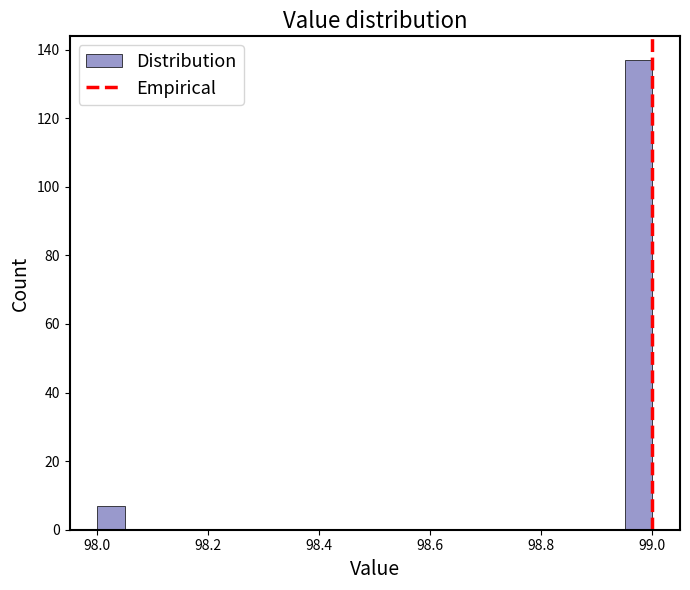

Around what value on the x-axis is the tallest bar? Give the approximate position of its centre, as read against the axis.

98.98